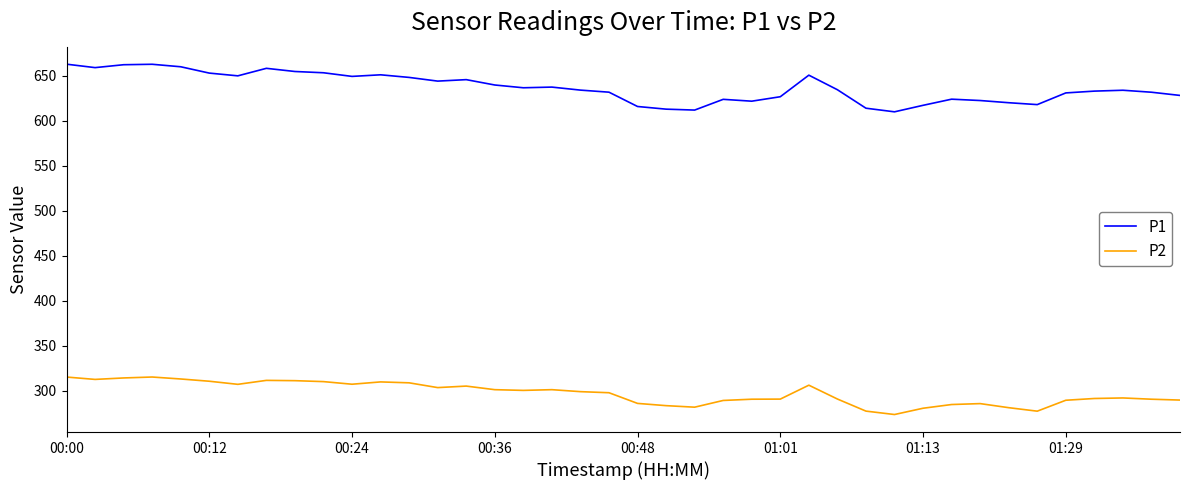

What is the maximum value shown in the chart?

663.0